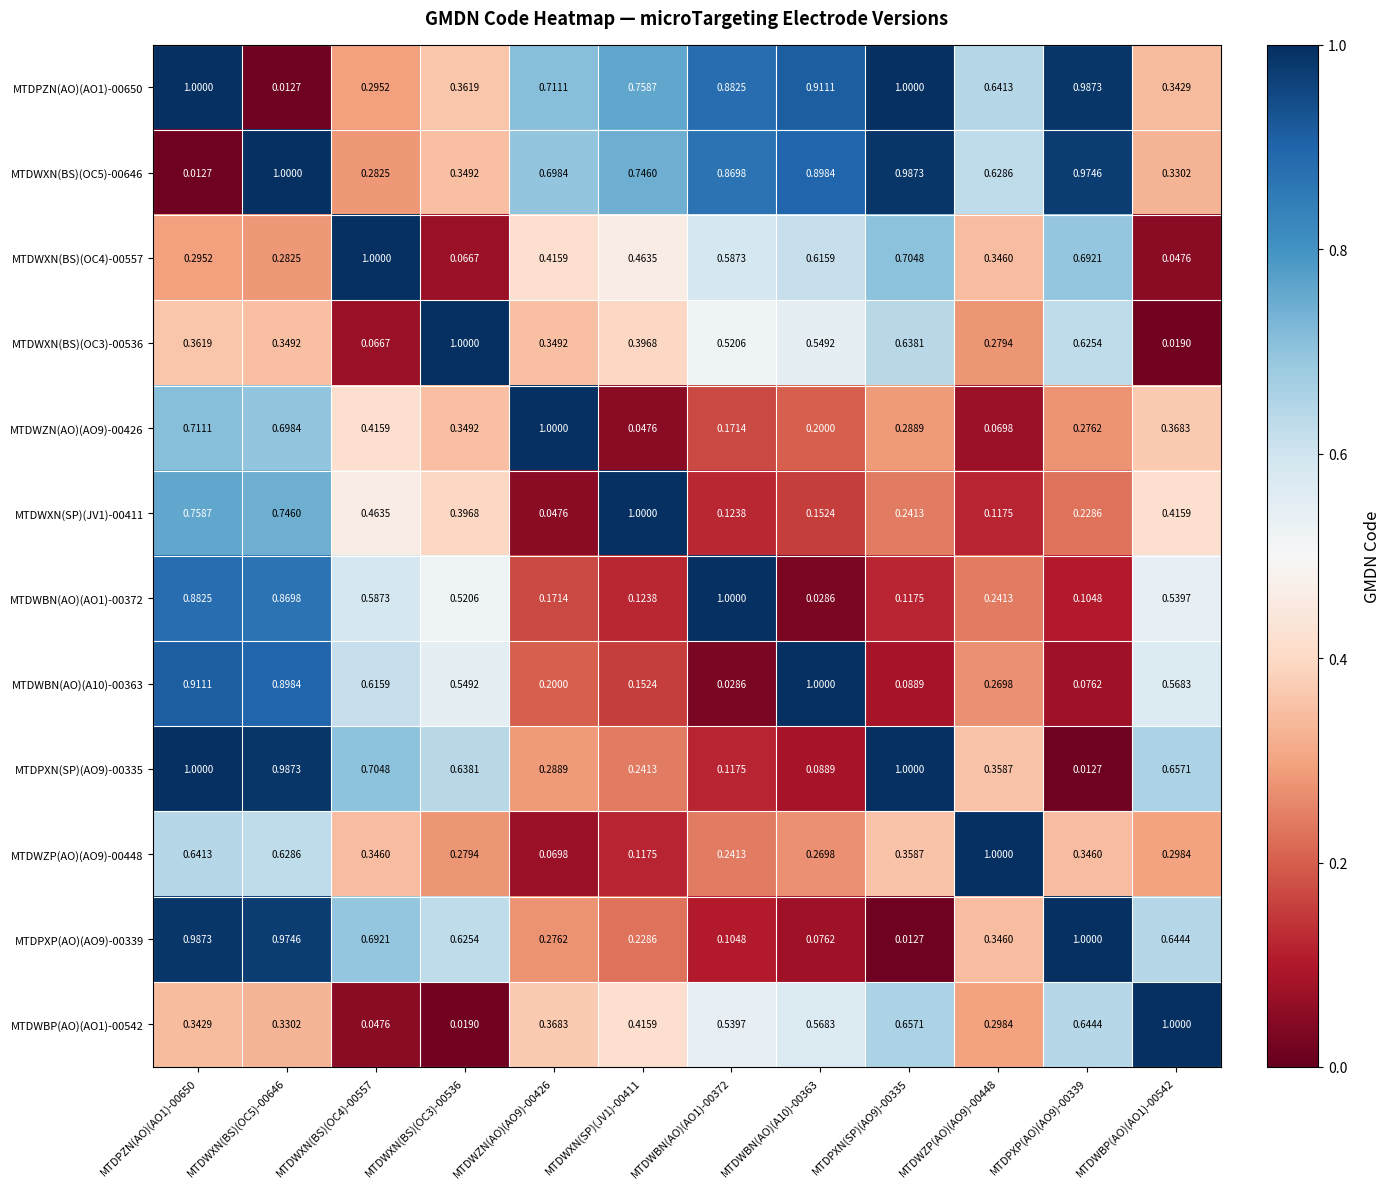

Is the value of MTDWXN(SP)(JV1)-00411 at MTDWXN(BS)(OC3)-00536 greater than the value of MTDWXN(BS)(OC4)-00557 at MTDPXN(SP)(AO9)-00335?

No